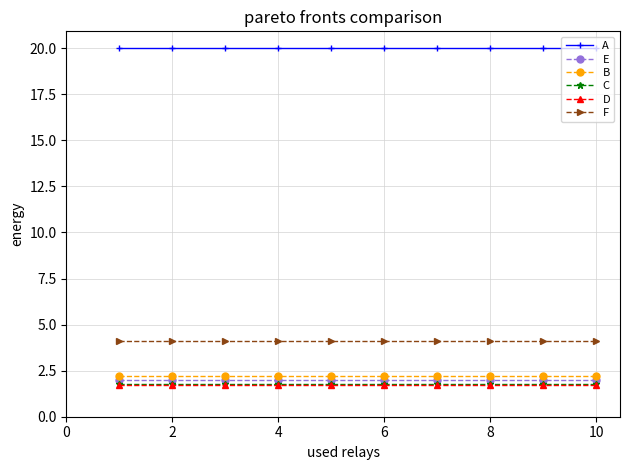

What is the value of the E point at the 9th from the left?

2.0